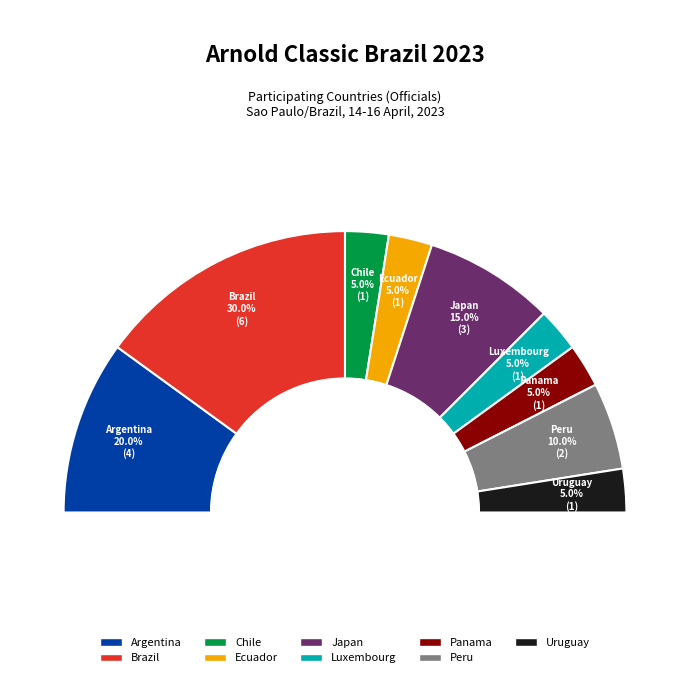

What is the largest slice in the pie chart?

Brazil